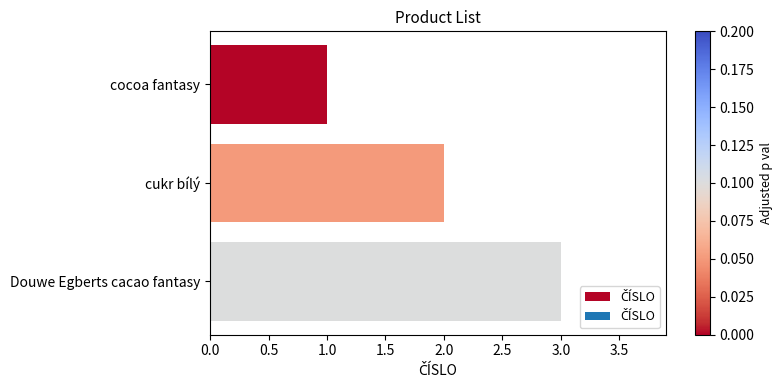

Does the chart contain stacked bars?

No